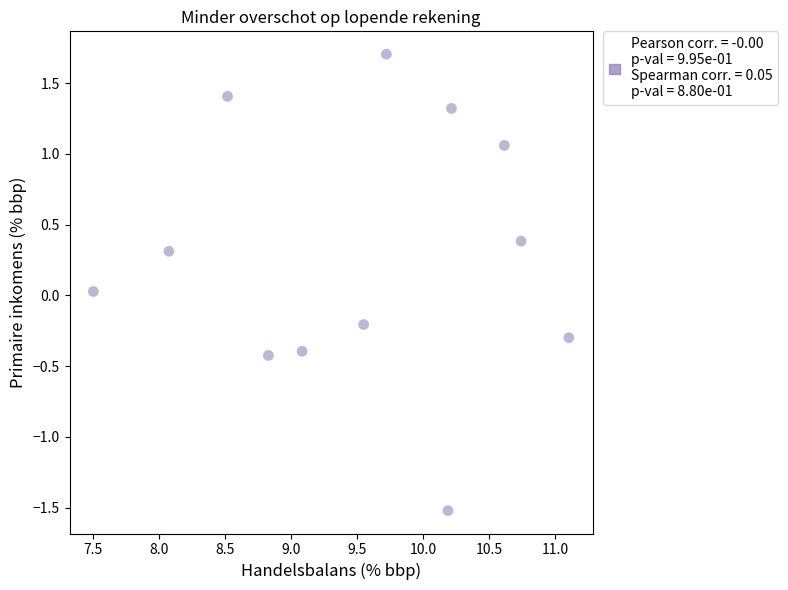

What is the range of X values (max minus min)?

3.6